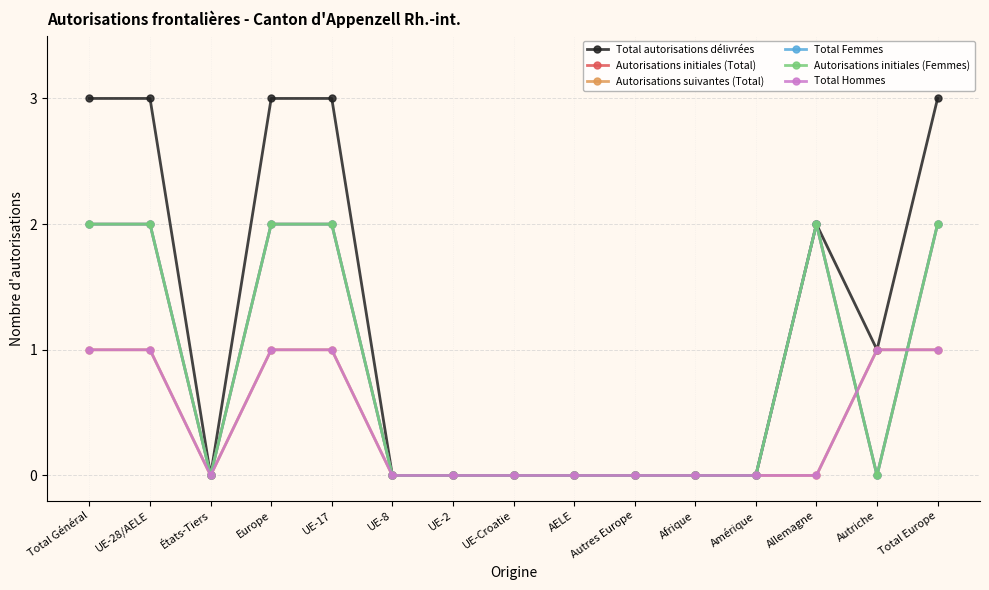

What is the highest value of the Autorisations suivantes (Total) series?

1